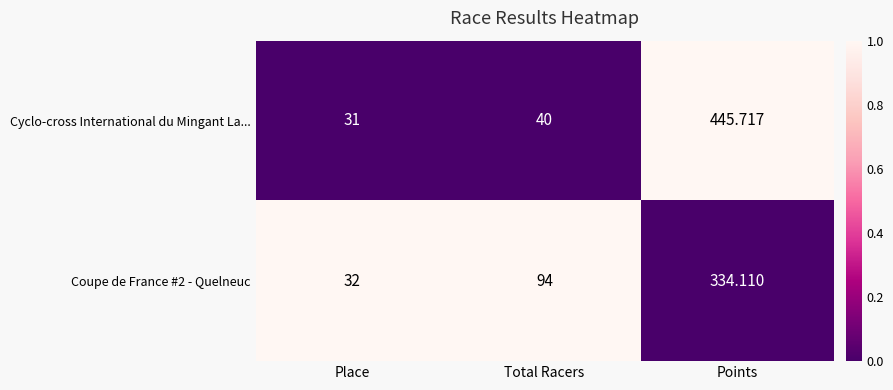

How many data points does each series have?

3